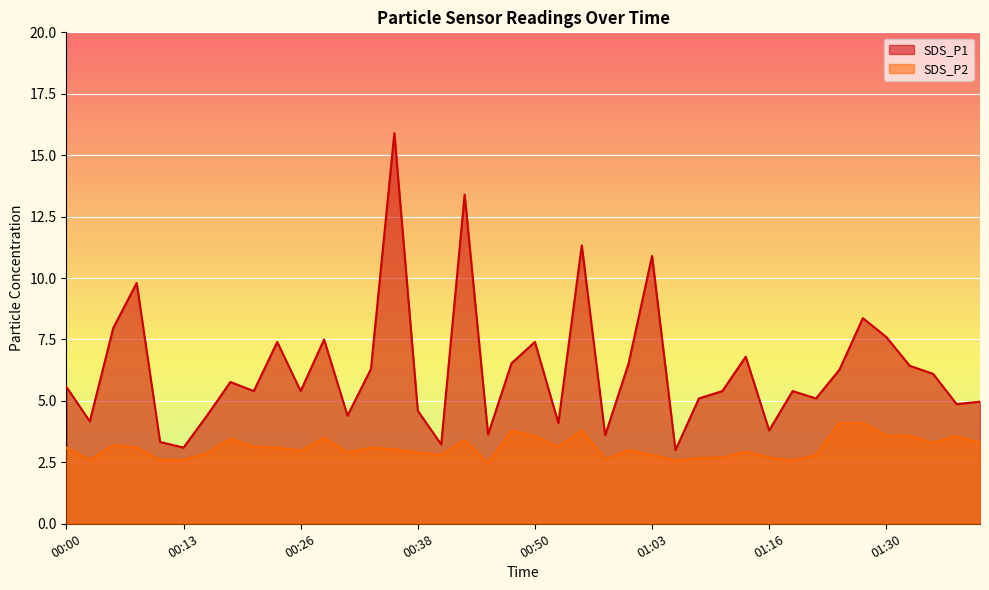

Is the value of SDS_P2 at 01:03 greater than the value of SDS_P1 at 01:30?

No